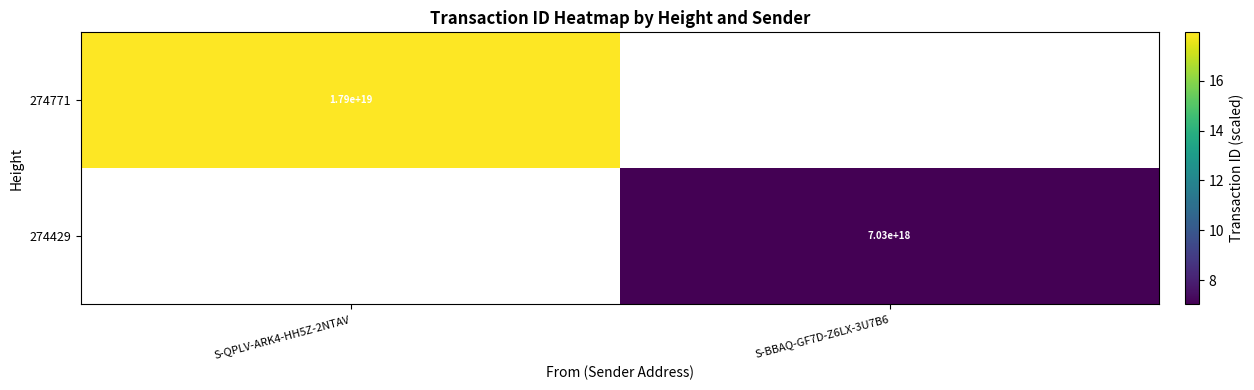

Rank the categories by 274429 value from lowest to highest.

S-QPLV-ARK4-HH5Z-2NTAV, S-BBAQ-GF7D-Z6LX-3U7B6